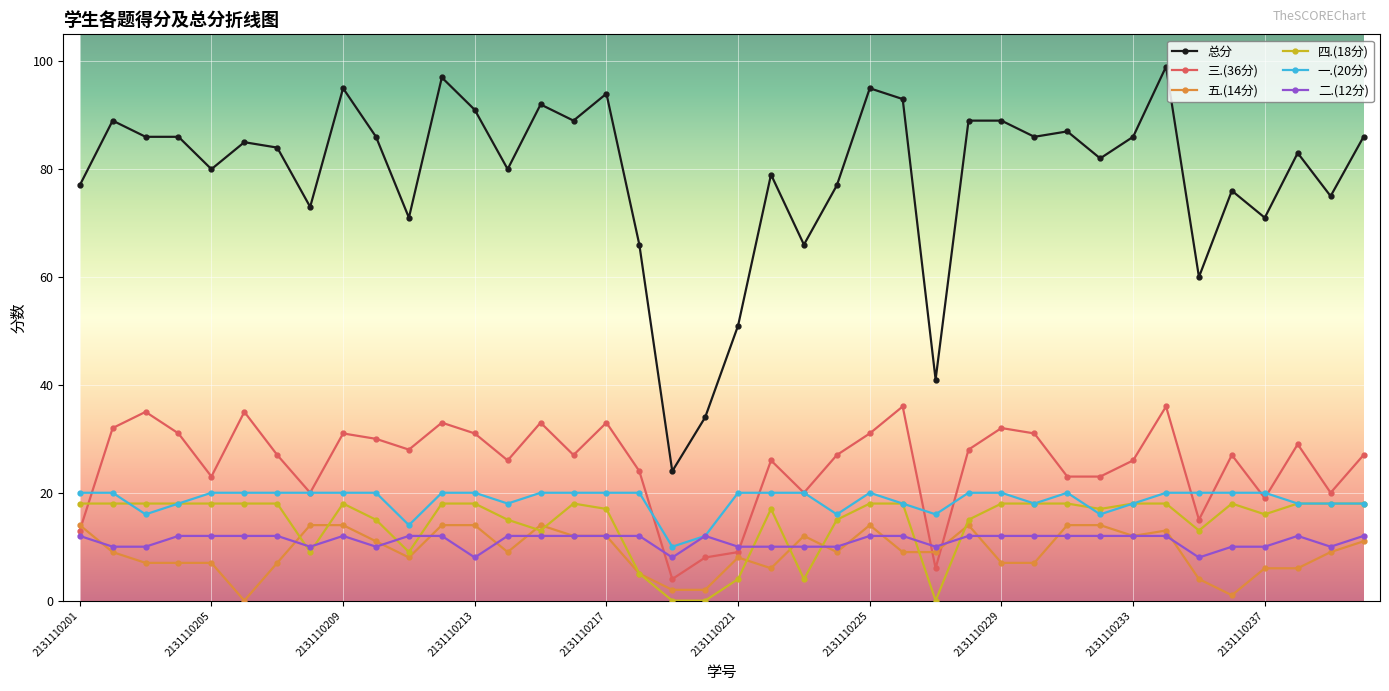

At how many categories does at least one series exceed 47?

37